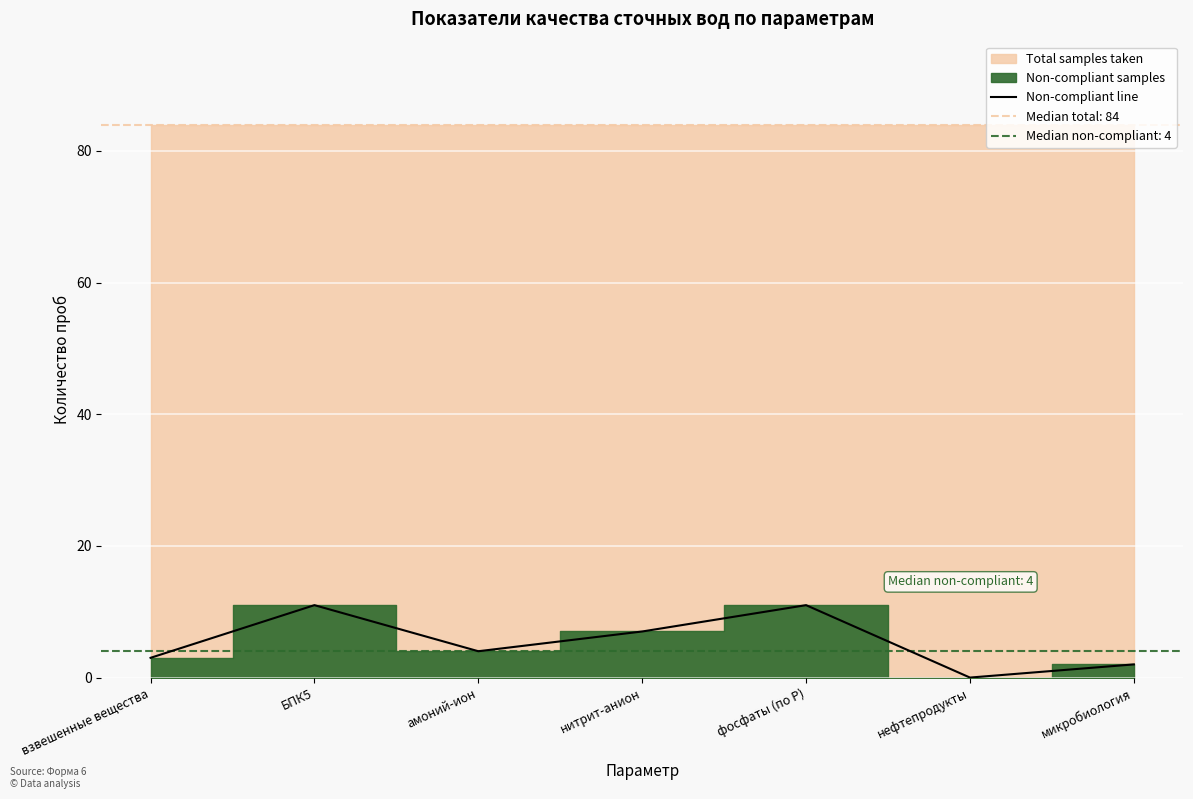

Reading right to left, extract all data points from this chart.

микробиология=2	нефтепродукты=0	фосфаты (по Р)=11	нитрит-анион=7	амоний-ион=4	БПК5=11	взвешенные вещества=3